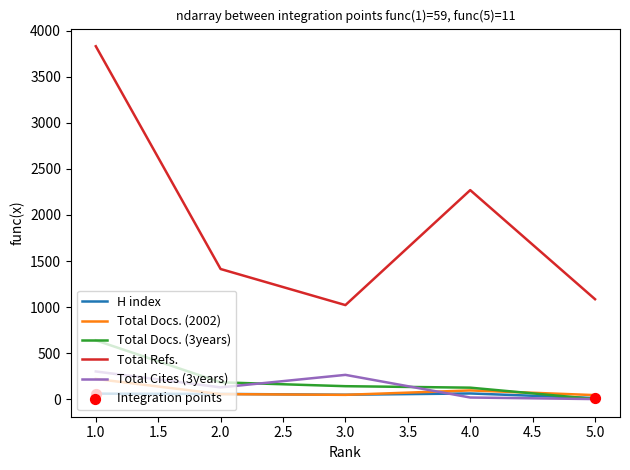

At how many categories does at least one series exceed 455?

5